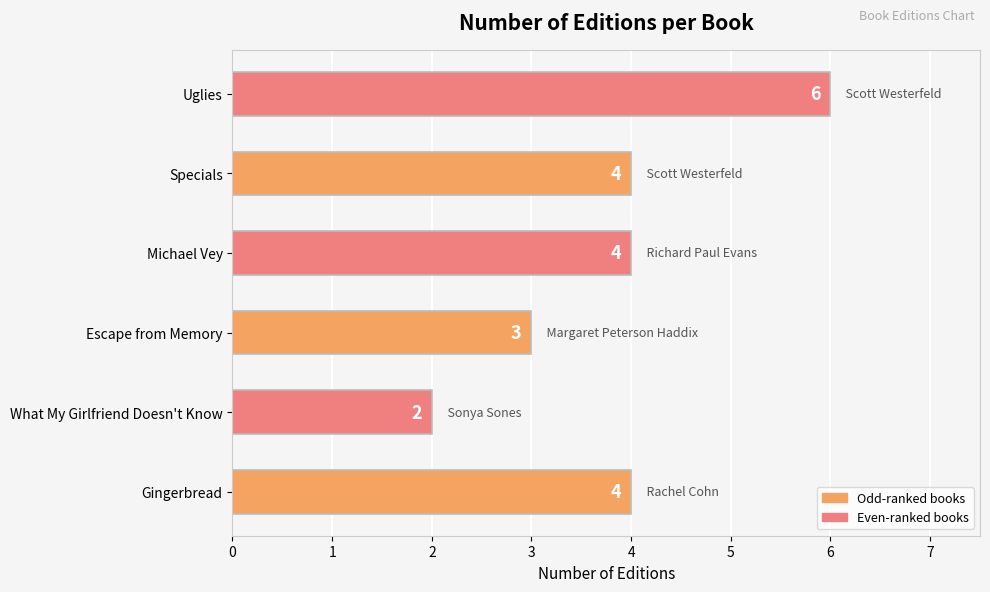

Which label corresponds to the smallest value in the chart?

What My Girlfriend Doesn't Know